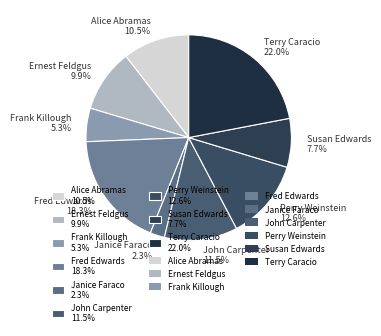

To the nearest percent, what portion does Susan Edwards represent?

8%